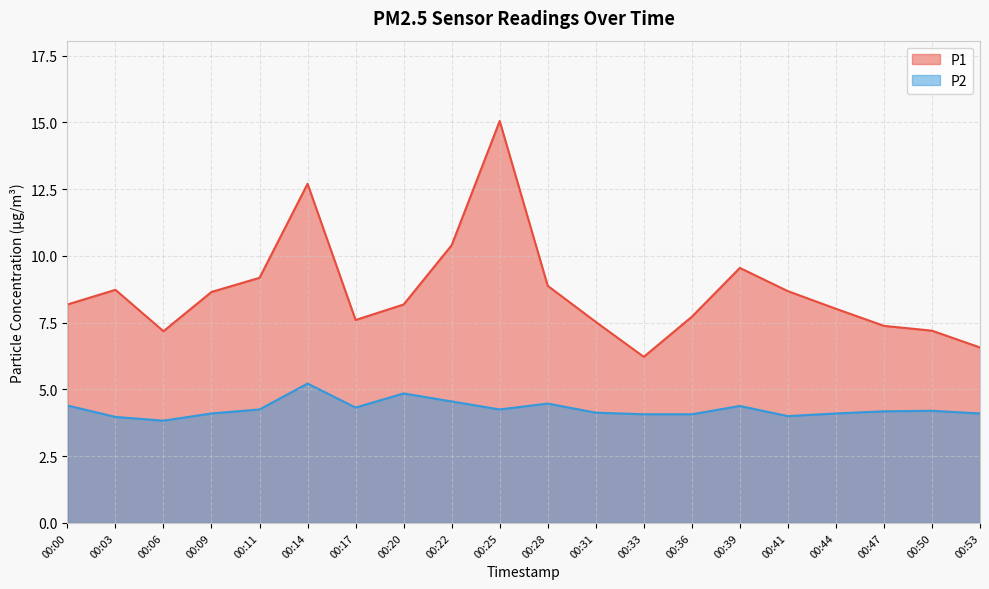

Which series has the largest total across all categories?

P1